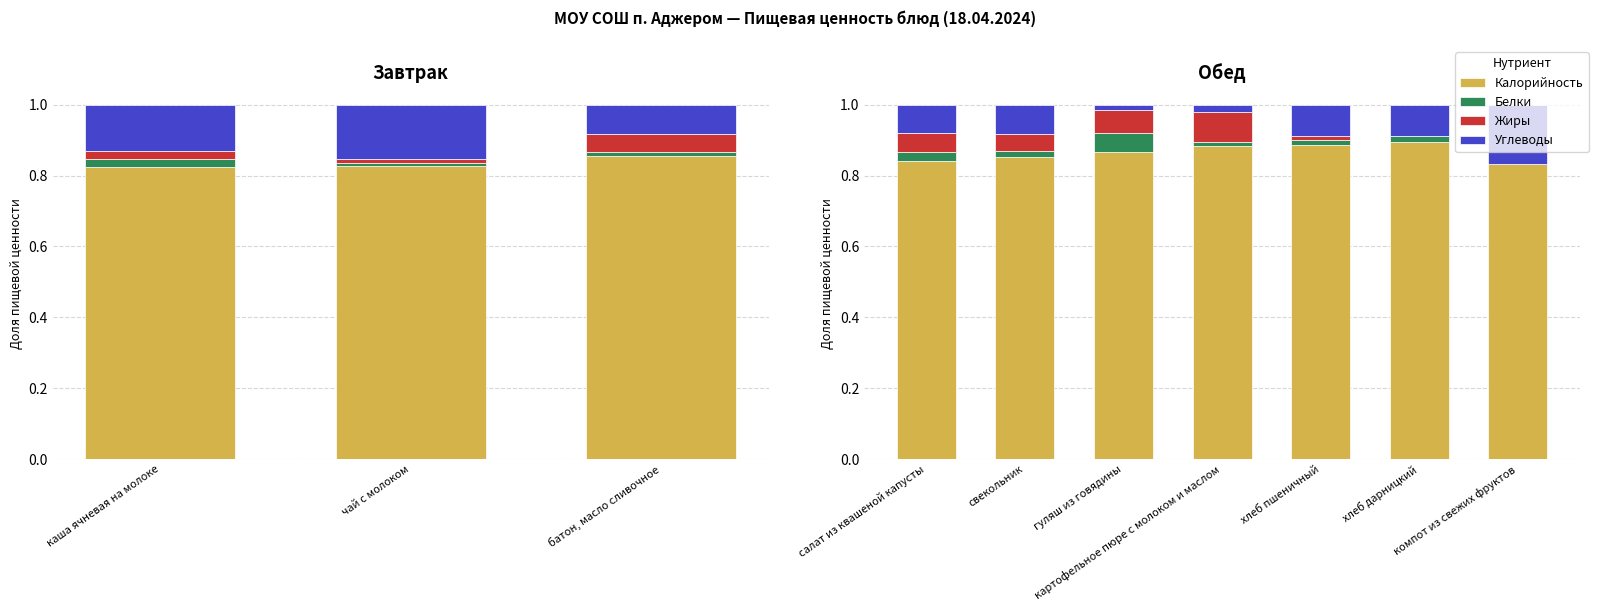

Which series changed the most between свекольник and гуляш из говядины?

Углеводы